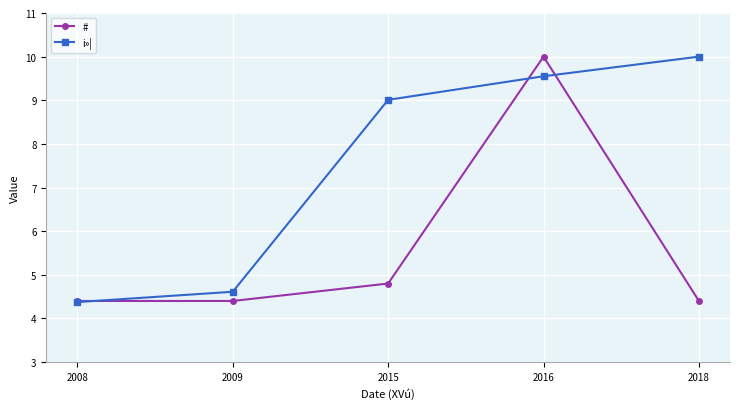

What is the difference between the maximum and minimum values in the # series?

5.6